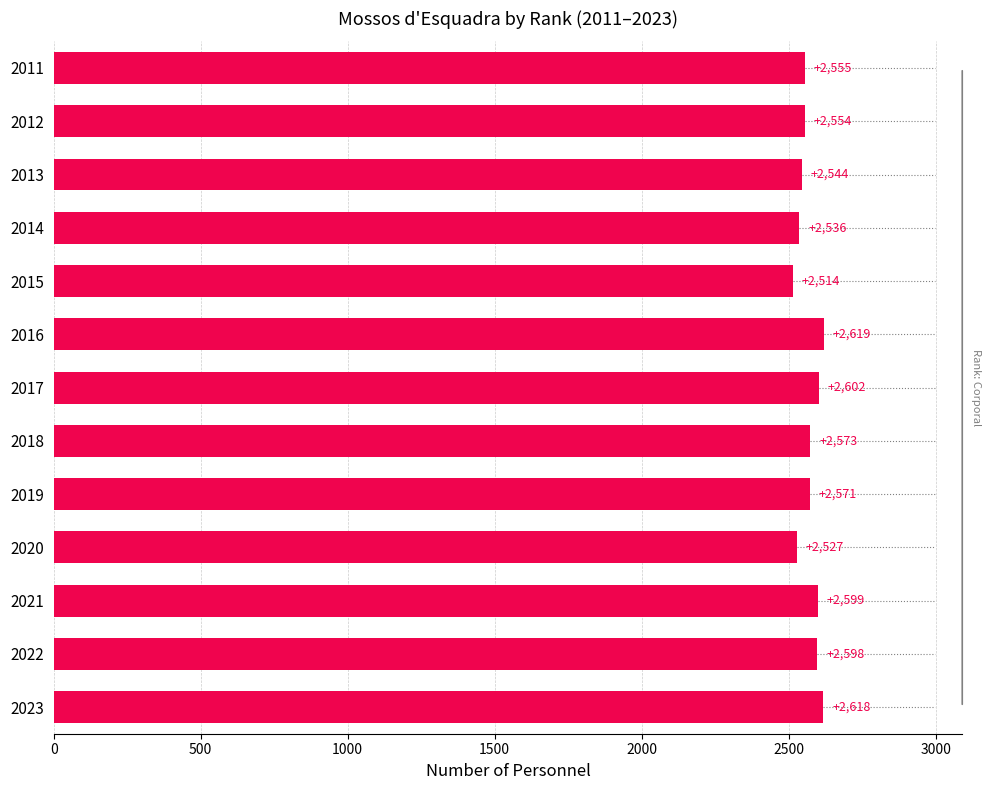

What is the difference between the maximum and minimum values?

105